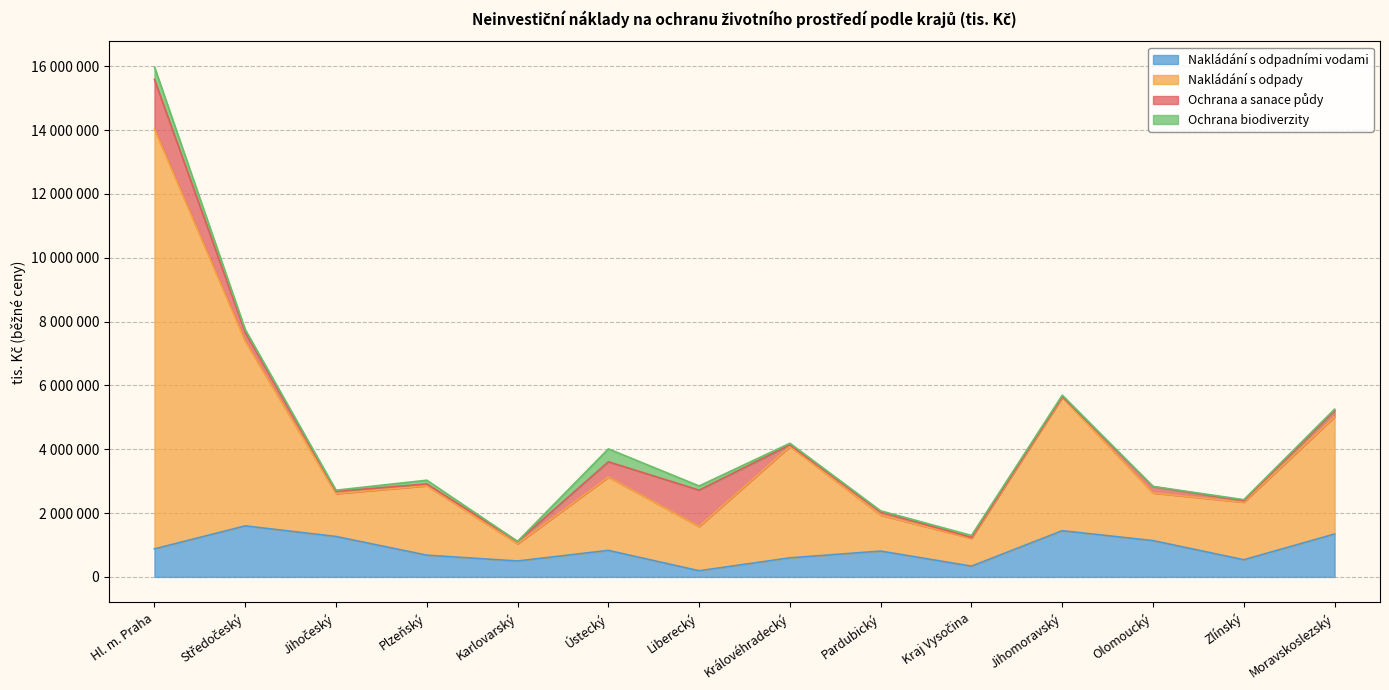

Which series has the largest total across all categories?

Nakládání s odpady